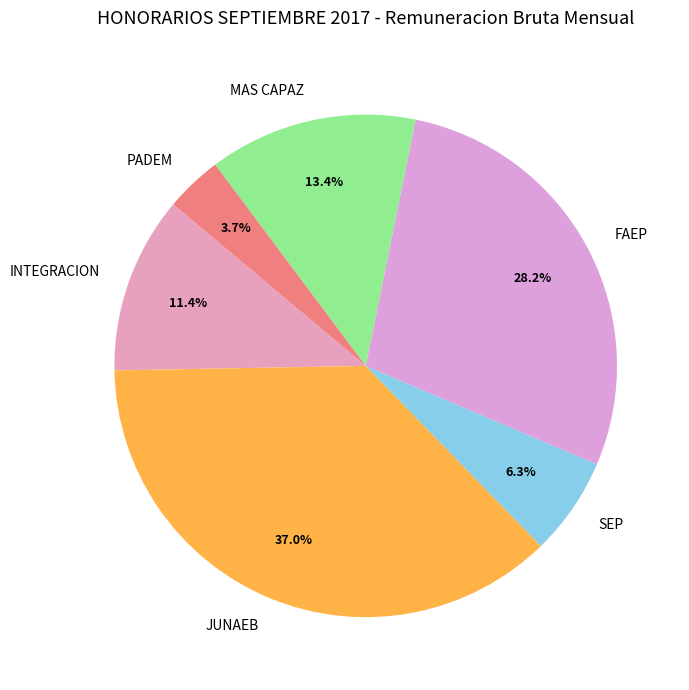

Is there any slice that represents more than half of the pie?

No